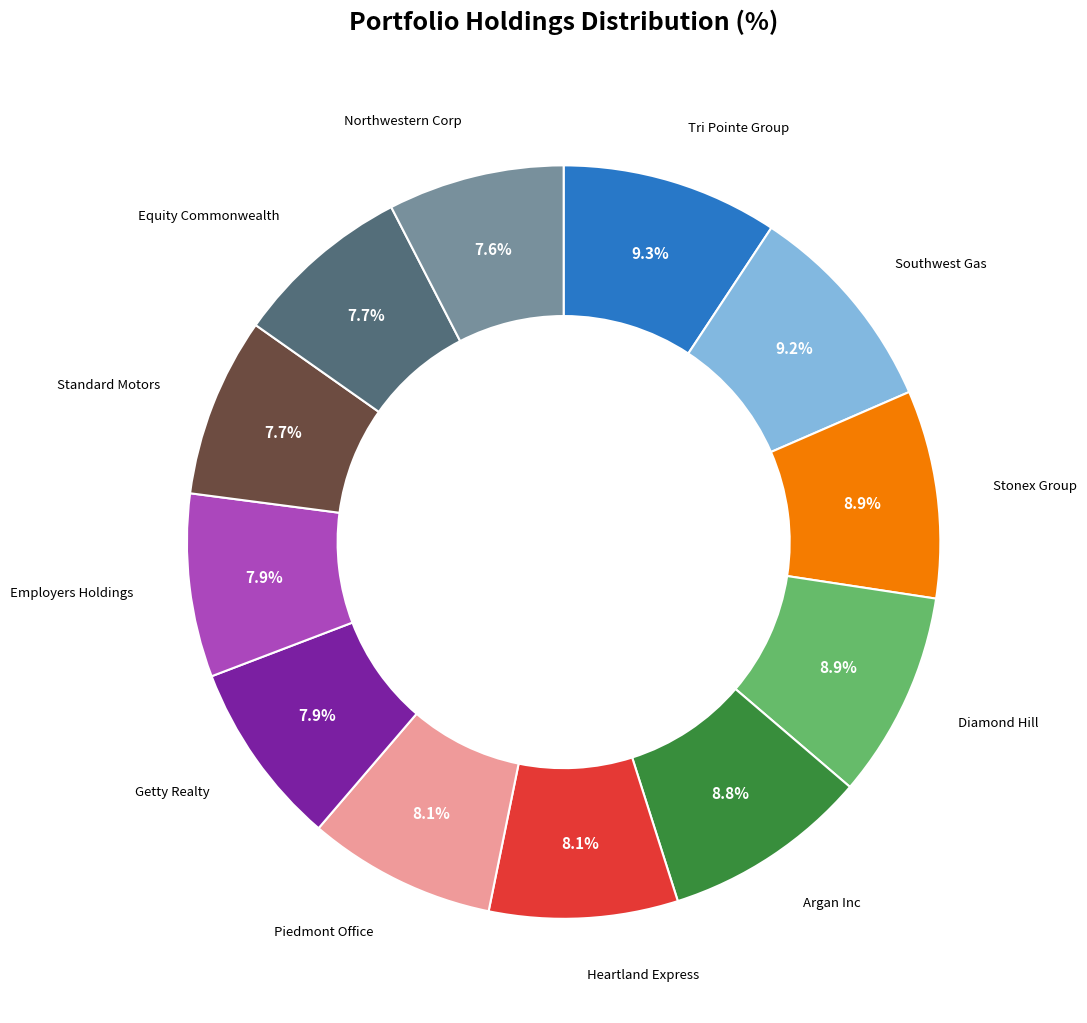

Is there any slice that represents more than half of the pie?

No